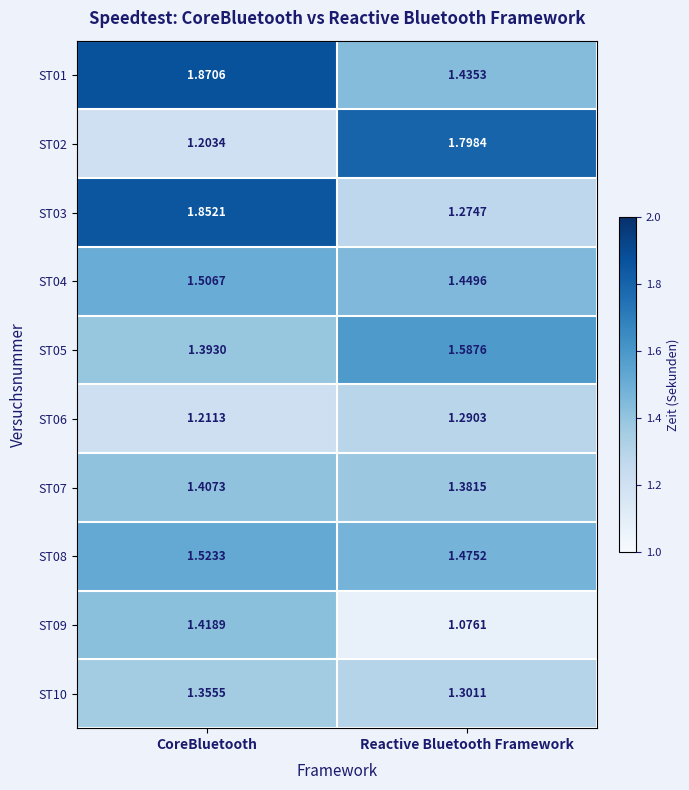

Rank the categories by ST06 value from lowest to highest.

CoreBluetooth, Reactive Bluetooth Framework